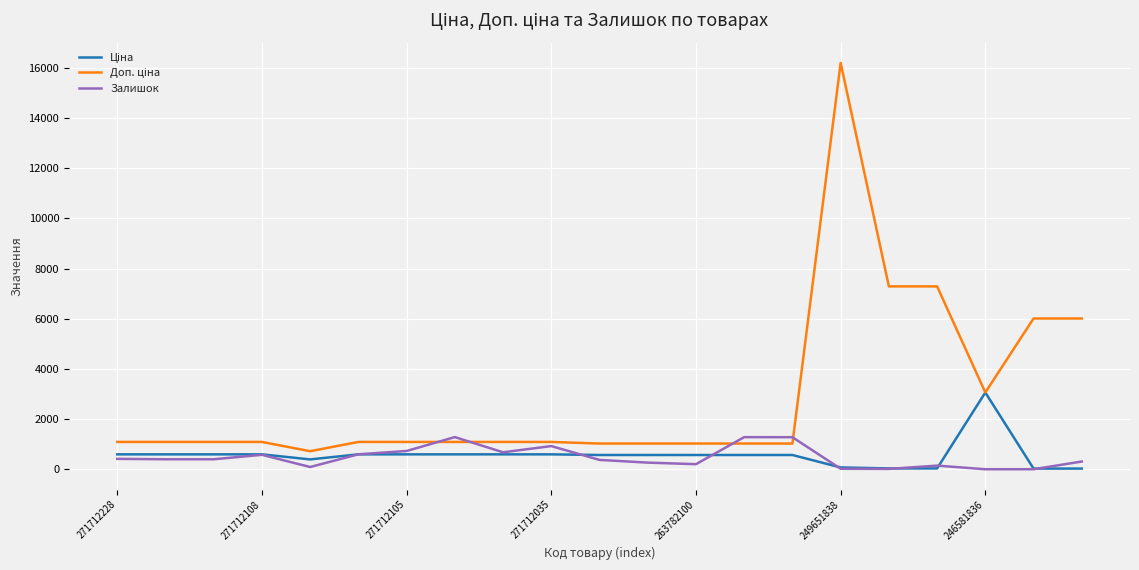

How many lines are shown in the chart?

3